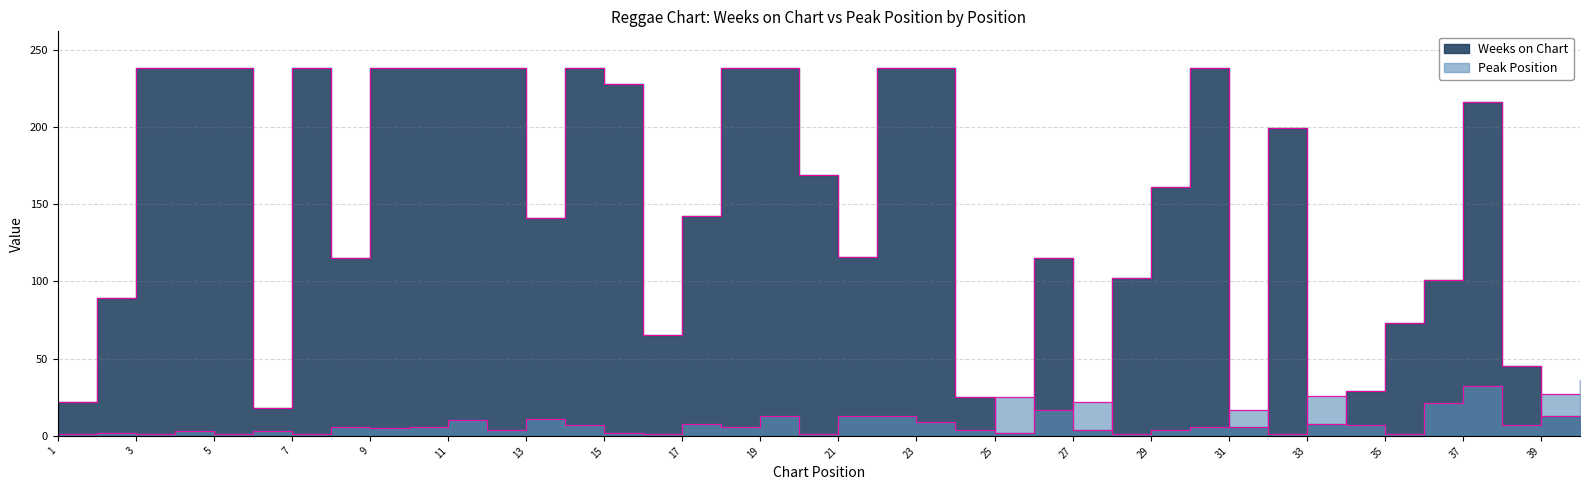

At which category does Weeks on Chart reach its first local peak?

7